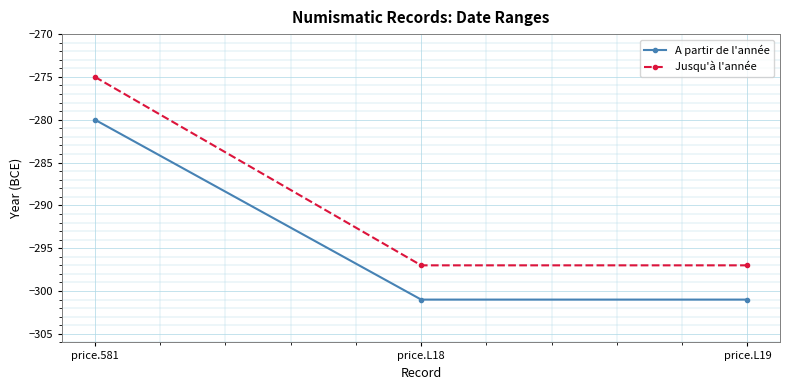

Which series changed the most between price.581 and price.L19?

Jusqu'à l'année